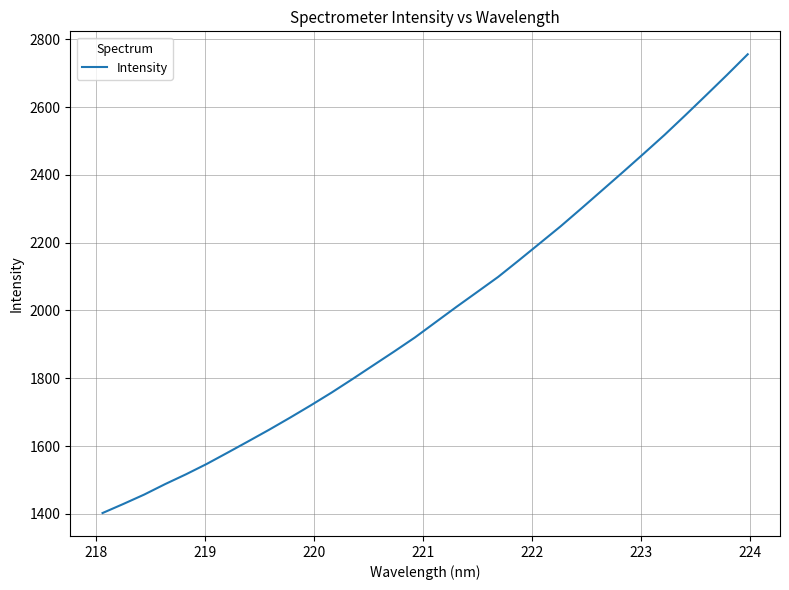

What is the maximum value shown in the chart?

2756.2